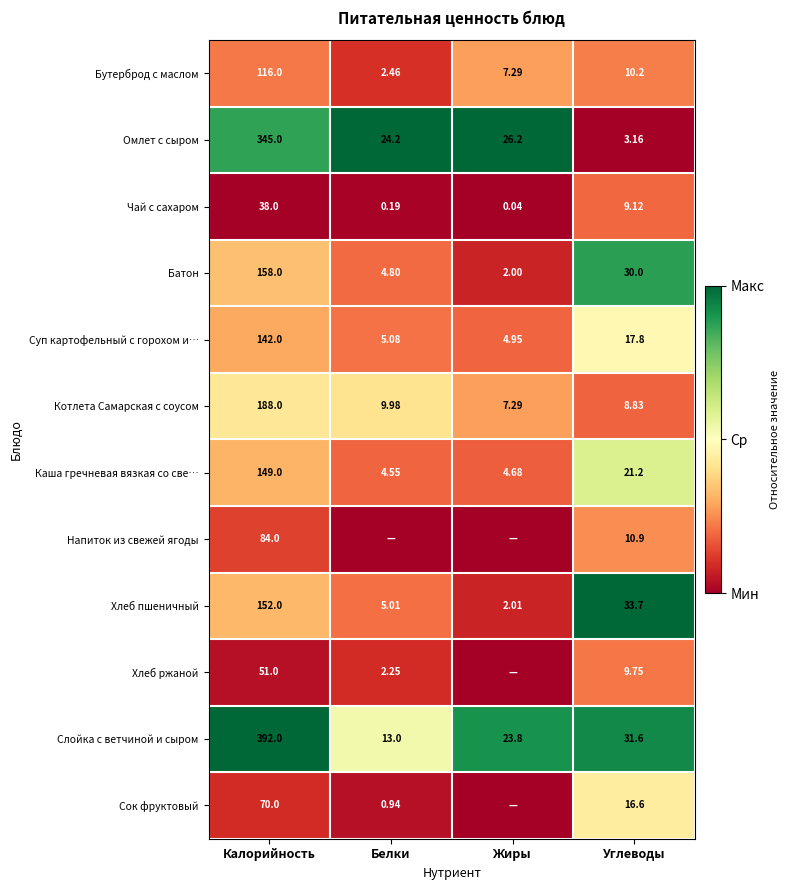

Count the number of categories in the chart.

4